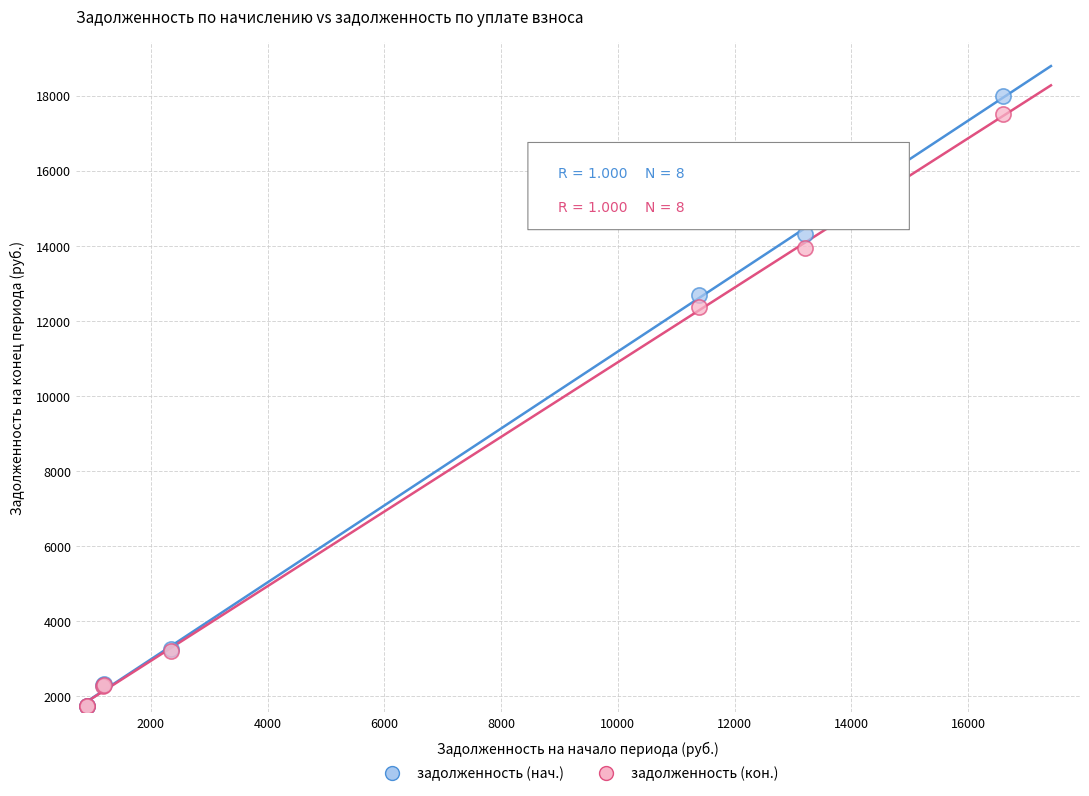

In the задолженность (кон.) series, what Y value is closest to 9625?

12374.3